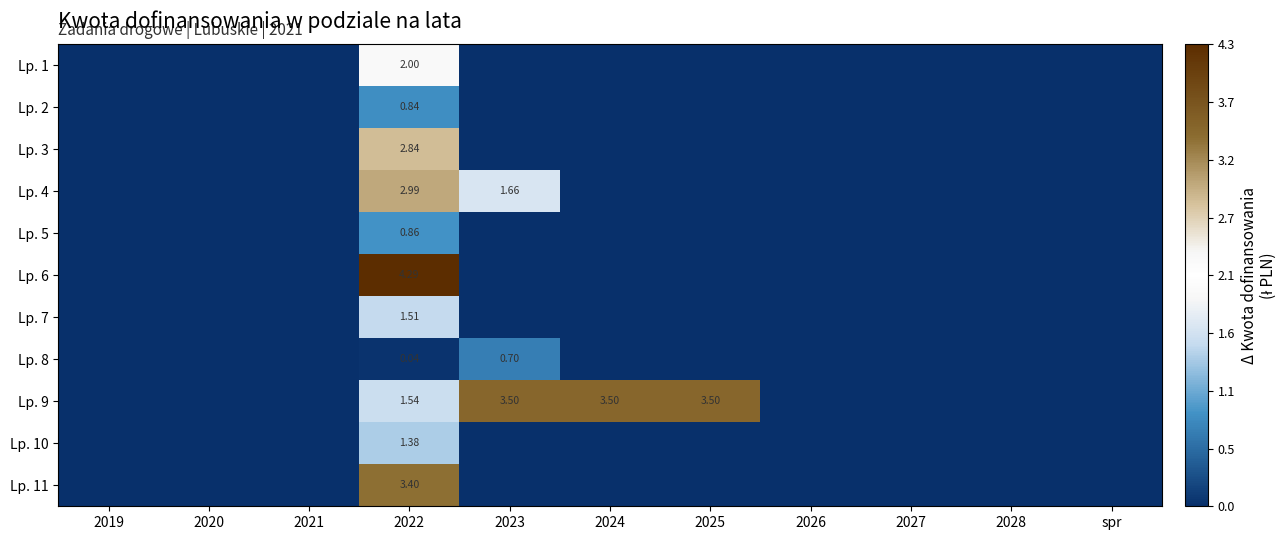

Rank the categories by Lp. 7 value from highest to lowest.

2022, 2019, 2020, 2021, 2023, 2024, 2025, 2026, 2027, 2028, spr